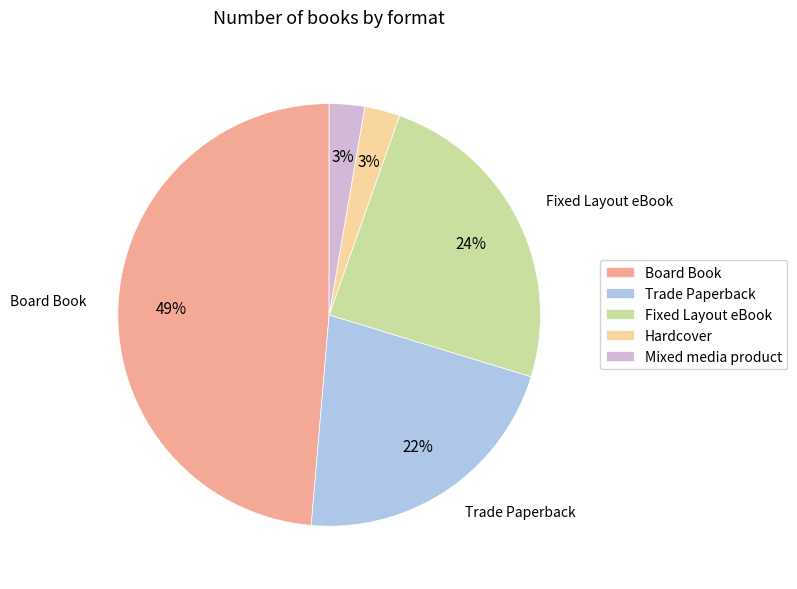

Between Fixed Layout eBook and Mixed media product, which is larger?

Fixed Layout eBook